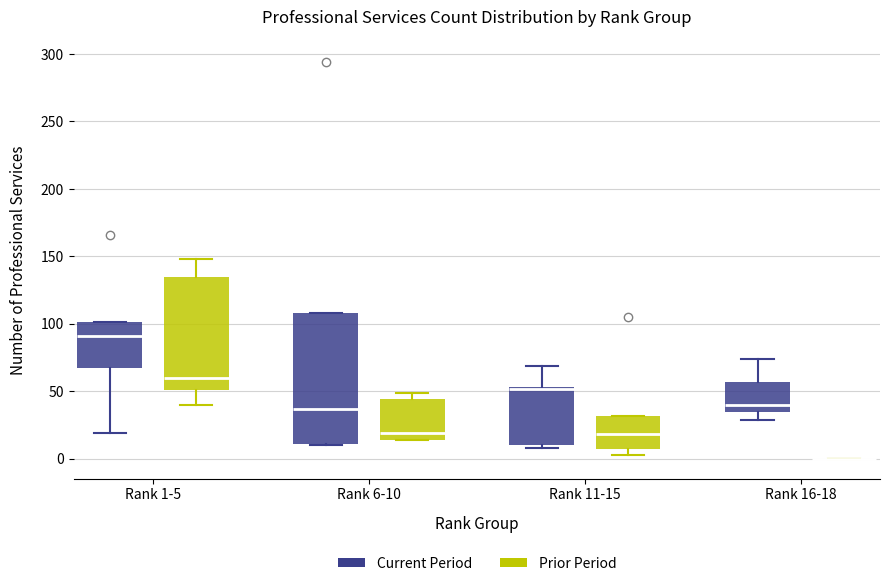

Comparing the boxes themselves (not the whiskers), which one is the tallest?

Rank 6-10 (Current Period)